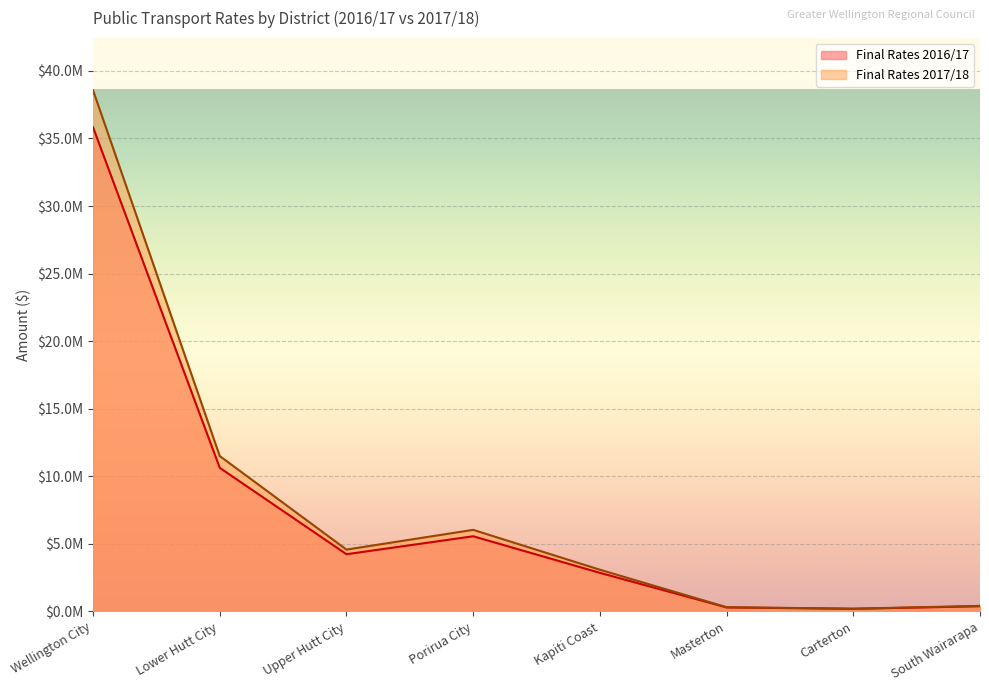

At how many categories does at least one series exceed 23071670?

1